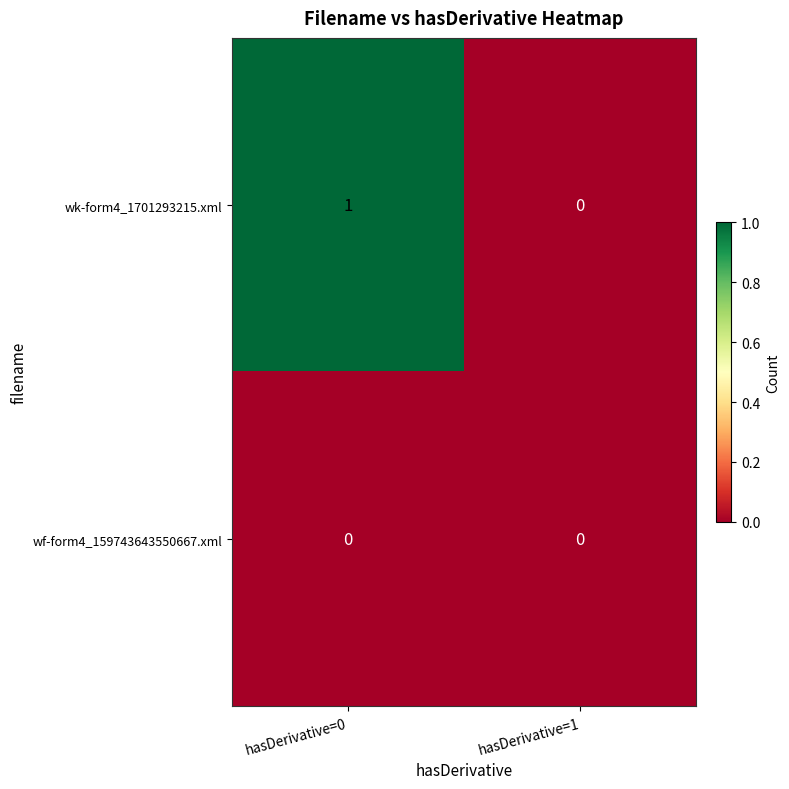

At which category is the sum across all series the highest?

hasDerivative=0